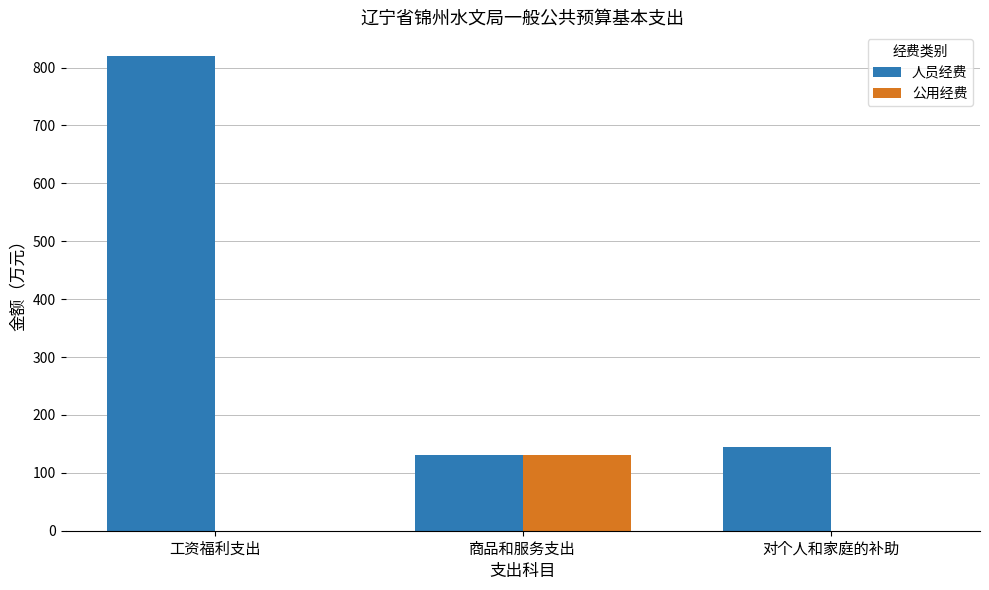

Where is 人员经费 nearest to the value 475?

对个人和家庭的补助